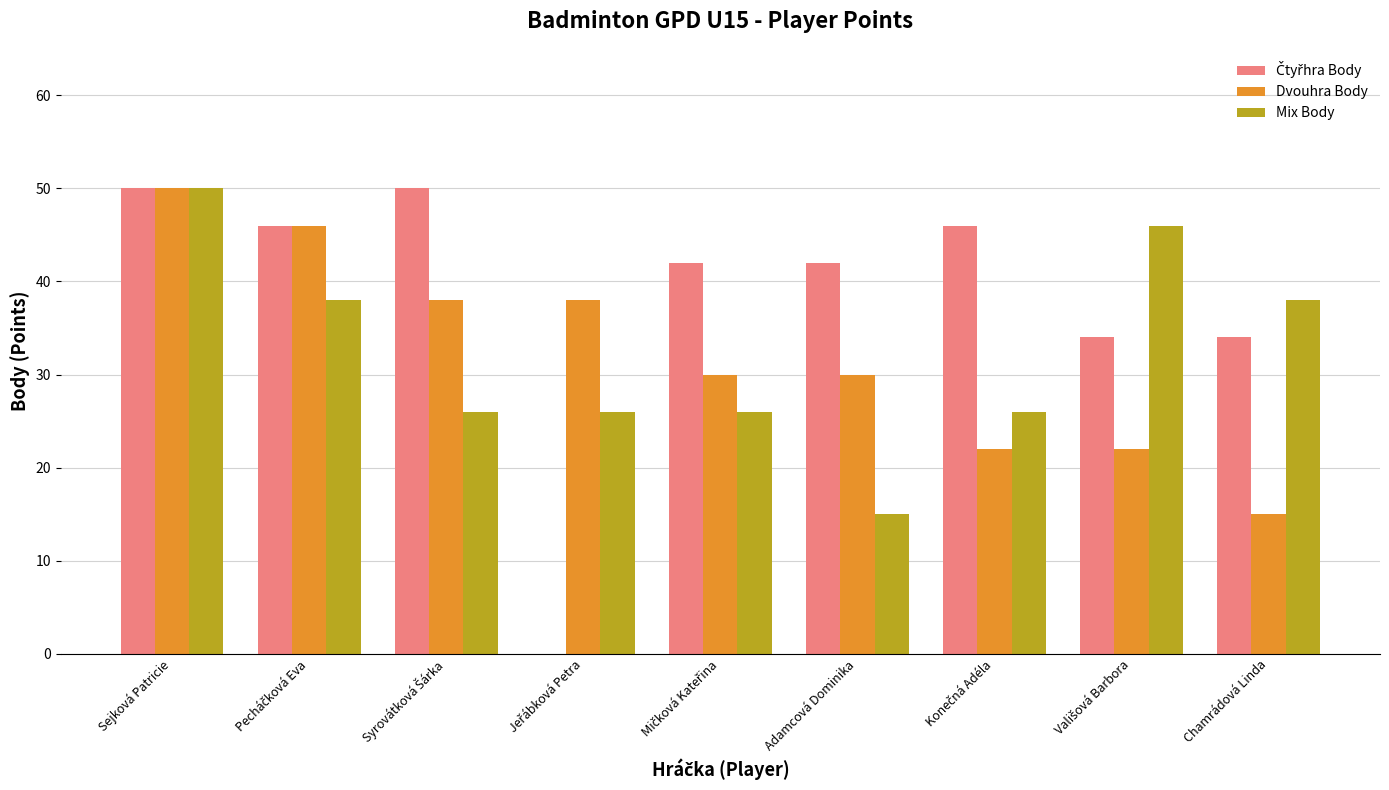

Is it true that Mix Body equals 10 at Adamcová Dominika?

False